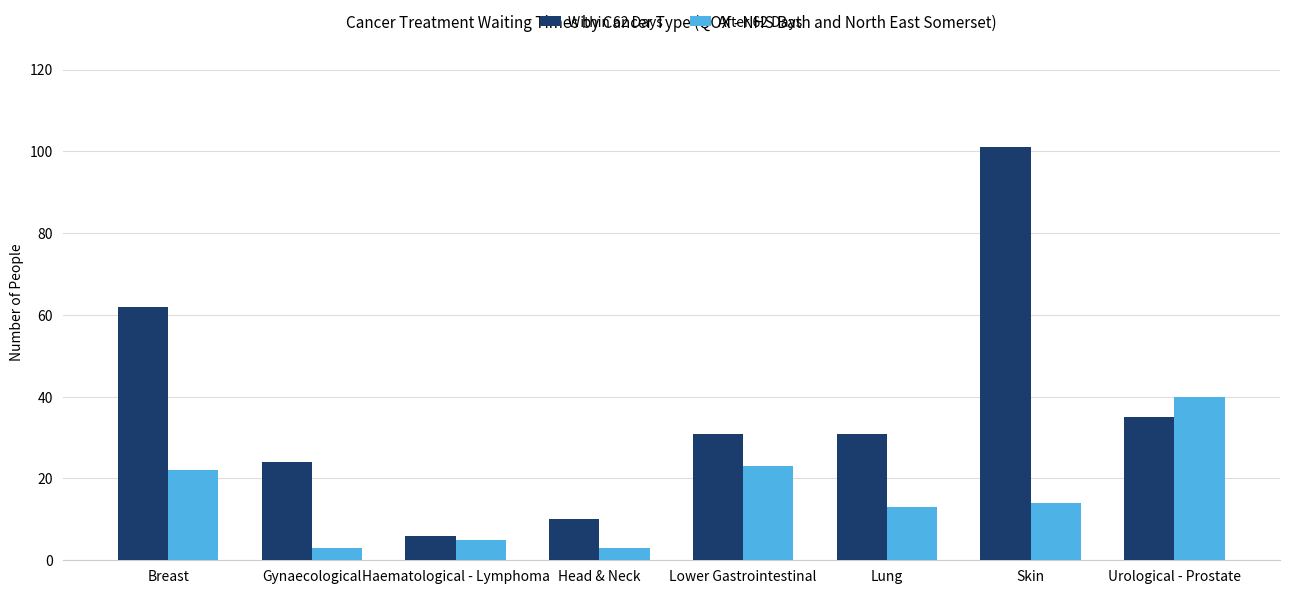

Rank the series at Breast from highest to lowest value.

Within 62 Days, After 62 Days